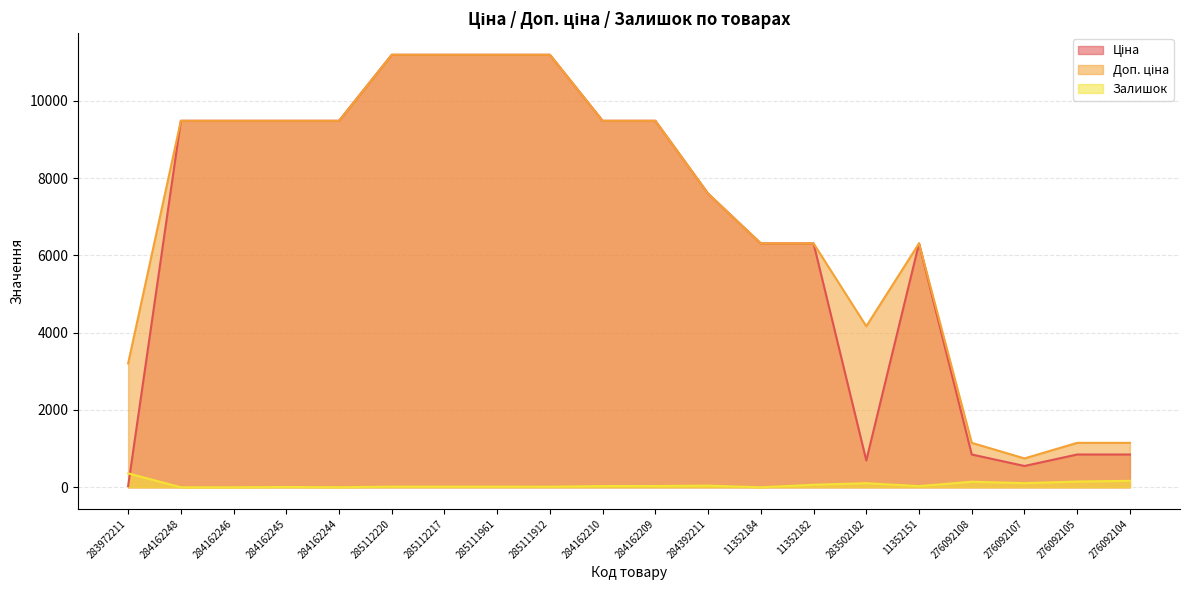

Which series changed the most between 285112220 and 283502182?

Ціна